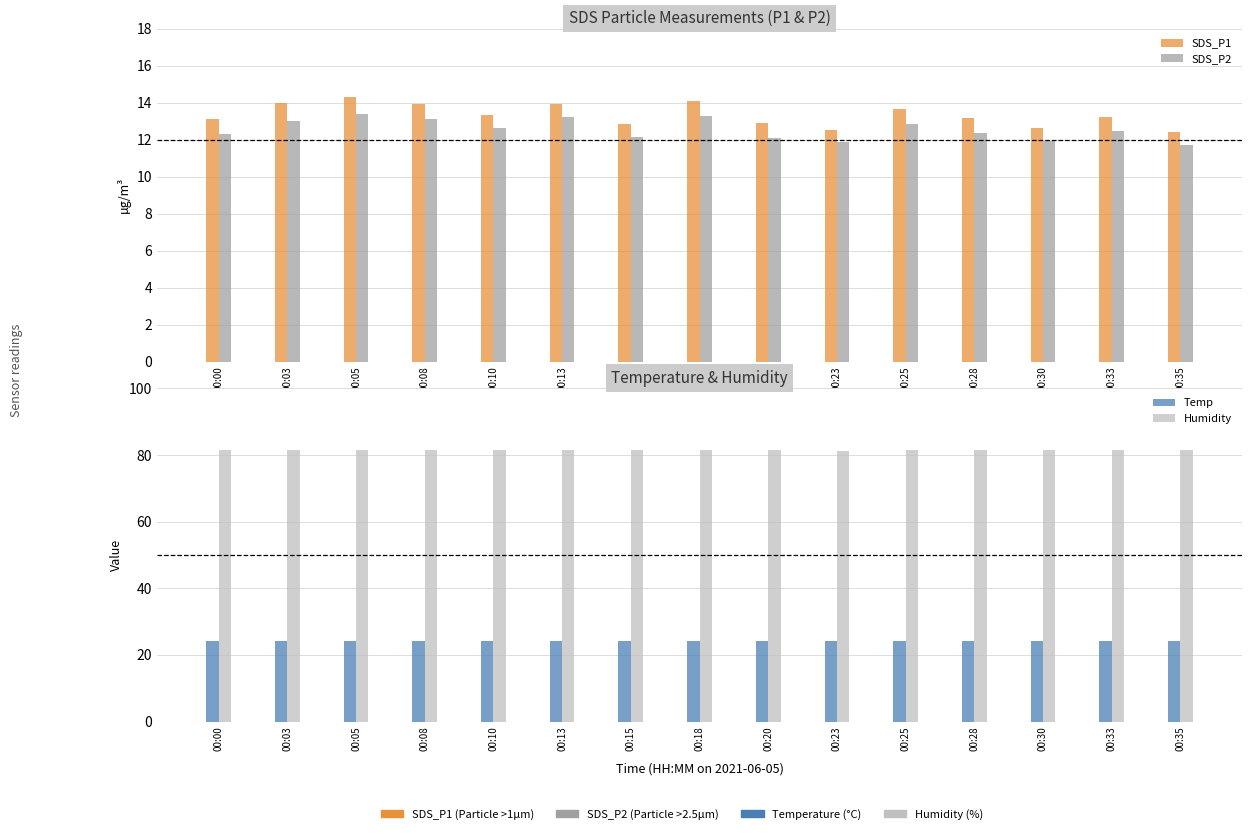

What value does the SDS_P2 series have at 00:33?

12.5